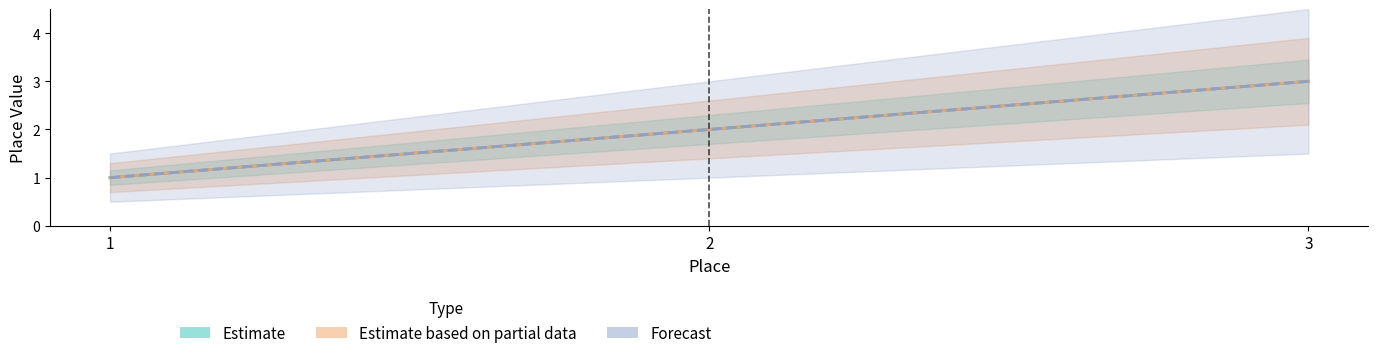

What is the sum of all Estimate values?

6